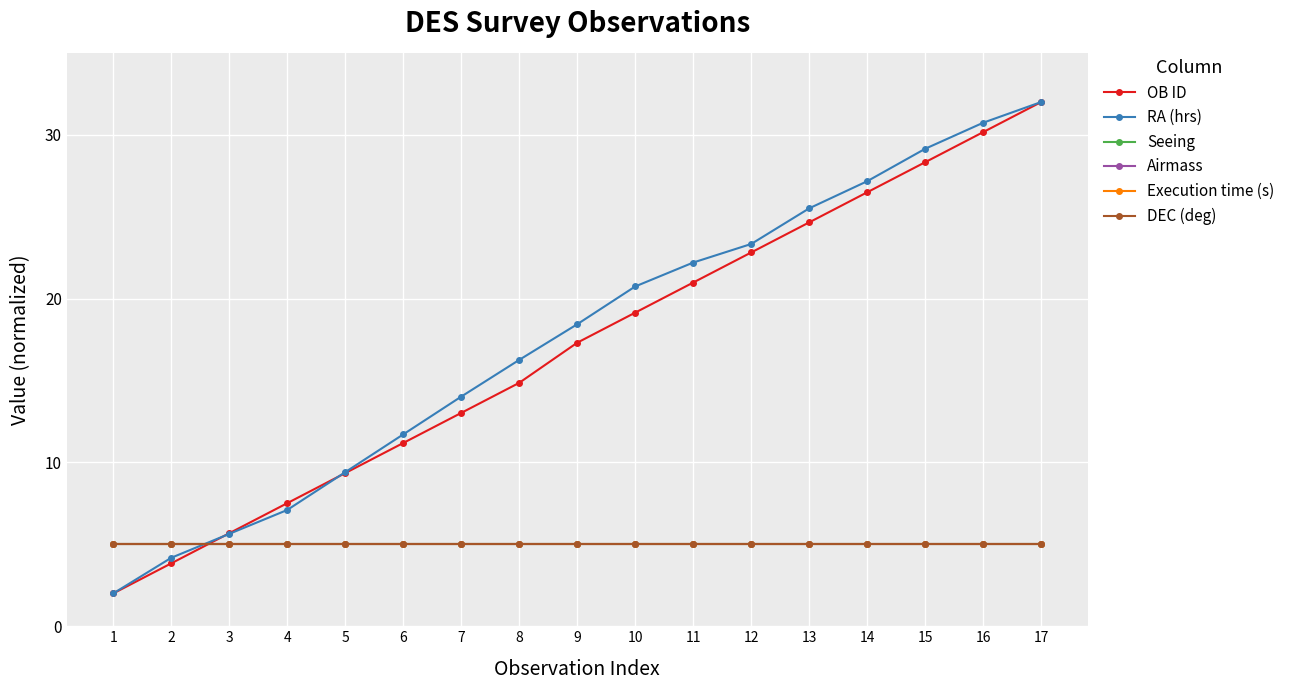

How many lines are shown in the chart?

6